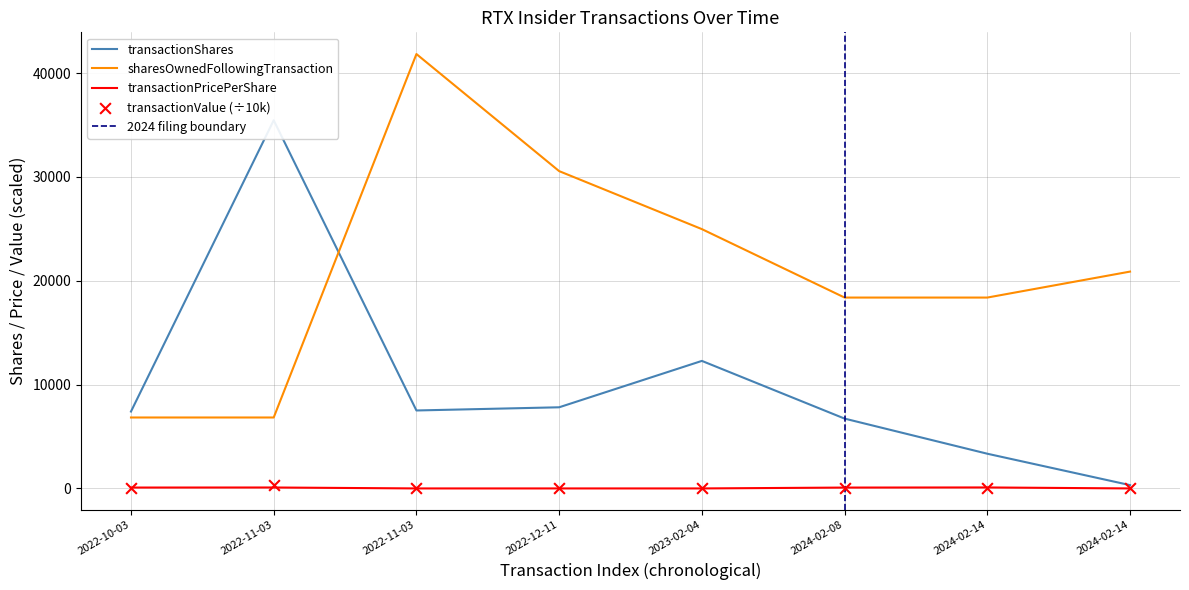

Is the value of sharesOwnedFollowingTransaction at 2022-11-03 greater than the value of transactionValue at 2022-12-11?

Yes